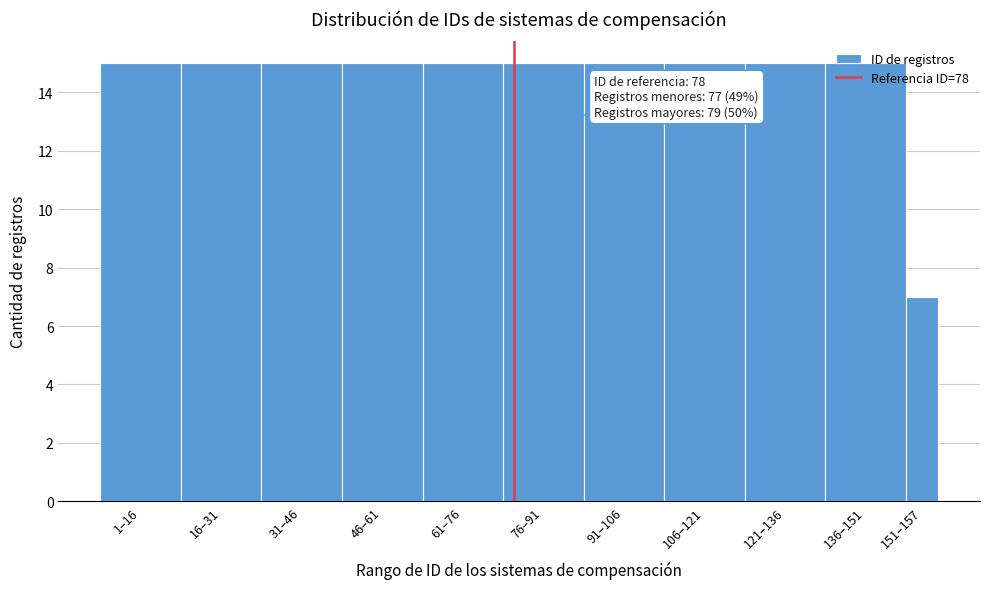

What position from the right is 136–151?

2